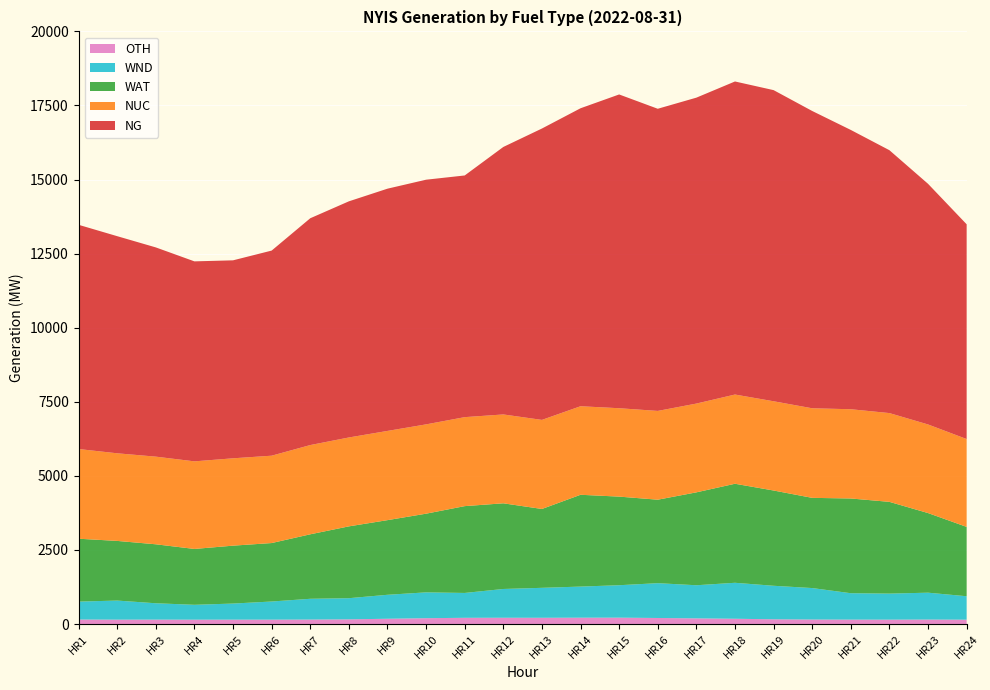

Reading right to left, what are all the values shown in this chart?

OTH: HR24=147	HR23=151	HR22=148	HR21=149	HR20=152	HR19=160	HR18=178	HR17=191	HR16=204	HR15=215	HR14=214	HR13=211	HR12=212	HR11=210	HR10=197	HR9=178	HR8=158	HR7=151	HR6=148	HR5=148	HR4=147	HR3=149	HR2=148	HR1=152
WND: HR24=791	HR23=907	HR22=879	HR21=891	HR20=1062	HR19=1131	HR18=1214	HR17=1118	HR16=1175	HR15=1095	HR14=1050	HR13=1011	HR12=971	HR11=839	HR10=872	HR9=809	HR8=714	HR7=701	HR6=612	HR5=543	HR4=502	HR3=552	HR2=644	HR1=605
WAT: HR24=2340	HR23=2687	HR22=3096	HR21=3197	HR20=3044	HR19=3215	HR18=3342	HR17=3135	HR16=2817	HR15=2990	HR14=3098	HR13=2661	HR12=2891	HR11=2930	HR10=2655	HR9=2519	HR8=2424	HR7=2176	HR6=1973	HR5=1954	HR4=1885	HR3=1990	HR2=2013	HR1=2122
NUC: HR24=2965	HR23=2990	HR22=2996	HR21=3012	HR20=3023	HR19=3012	HR18=3011	HR17=2996	HR16=2996	HR15=2983	HR14=2988	HR13=3006	HR12=2999	HR11=3003	HR10=3014	HR9=3011	HR8=3000	HR7=3012	HR6=2948	HR5=2948	HR4=2956	HR3=2958	HR2=2957	HR1=3027
NG: HR24=7247	HR23=8121	HR22=8871	HR21=9425	HR20=10033	HR19=10500	HR18=10565	HR17=10324	HR16=10197	HR15=10589	HR14=10056	HR13=9833	HR12=9027	HR11=8156	HR10=8257	HR9=8175	HR8=7969	HR7=7654	HR6=6922	HR5=6681	HR4=6749	HR3=7061	HR2=7327	HR1=7567